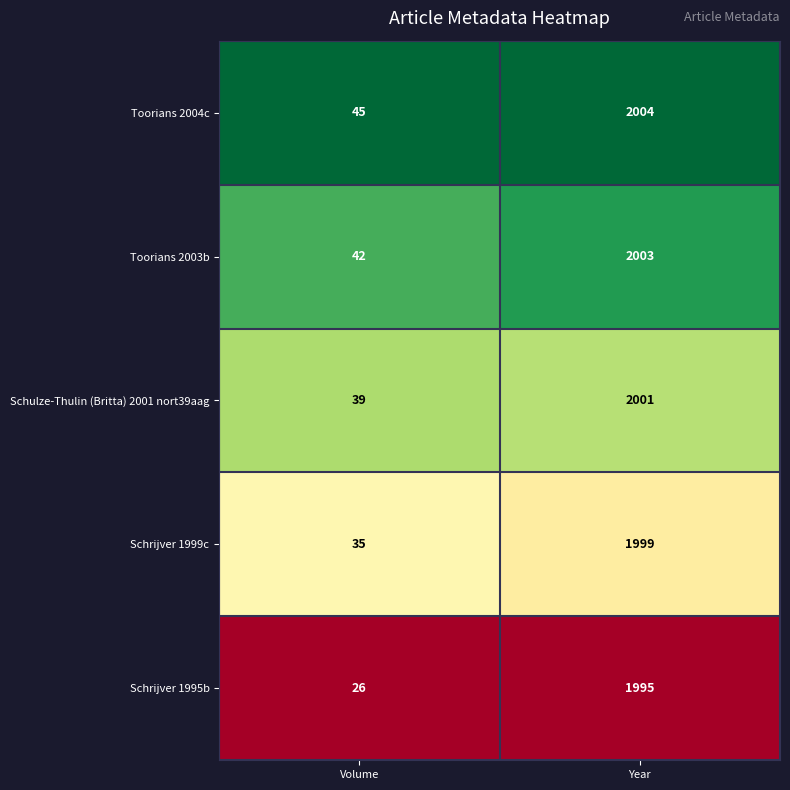

At which category is the sum across all series the highest?

Year